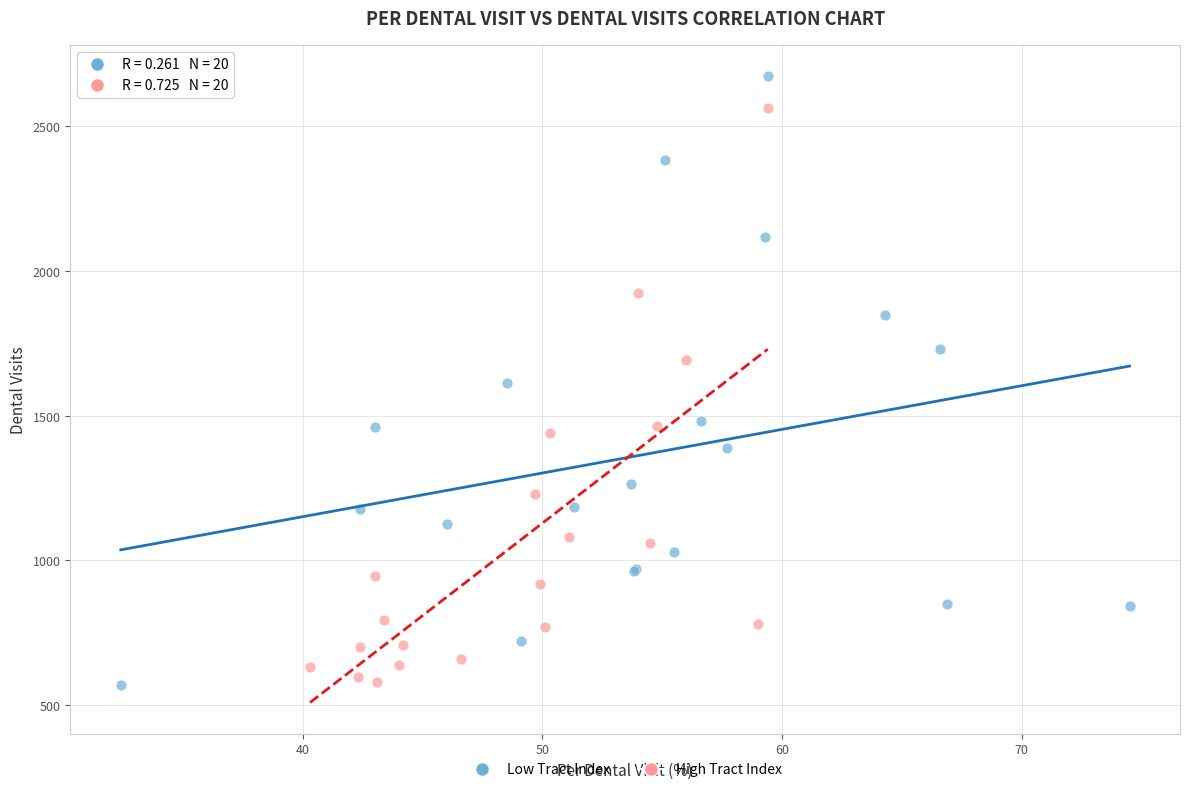

Which series reaches the maximum Y coordinate?

Low Tract Index